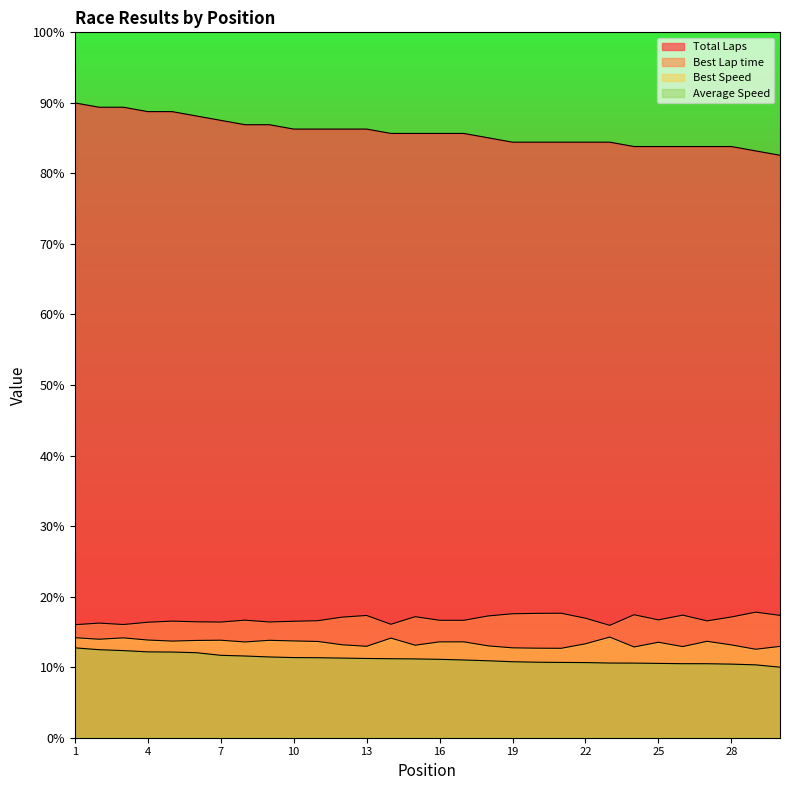

How many data points in Average Speed are less than 11?

13